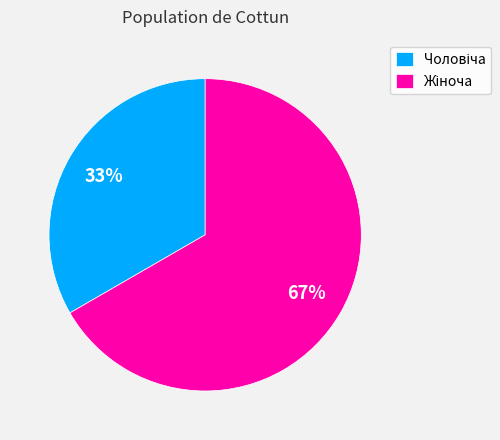

To the nearest percent, what is the average slice percentage?

50%